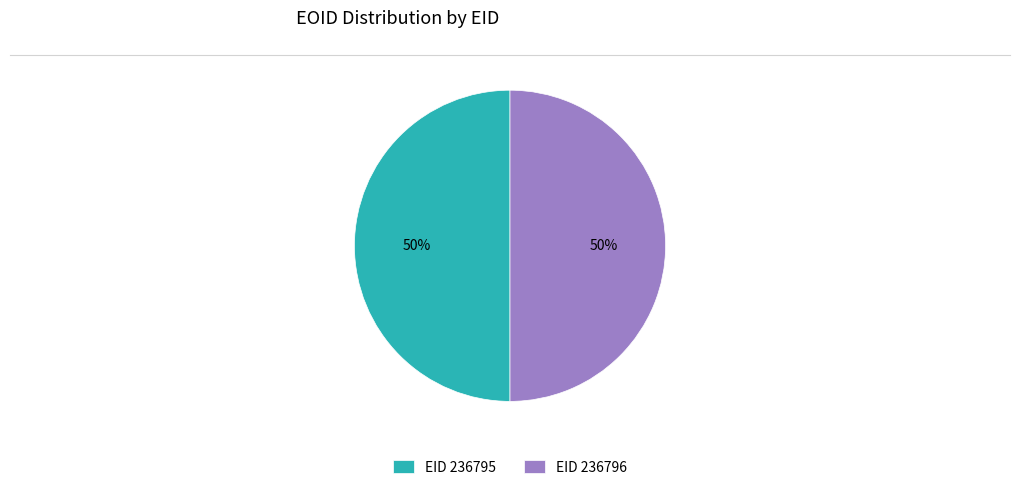

To the nearest percent, what is the average slice percentage?

50%